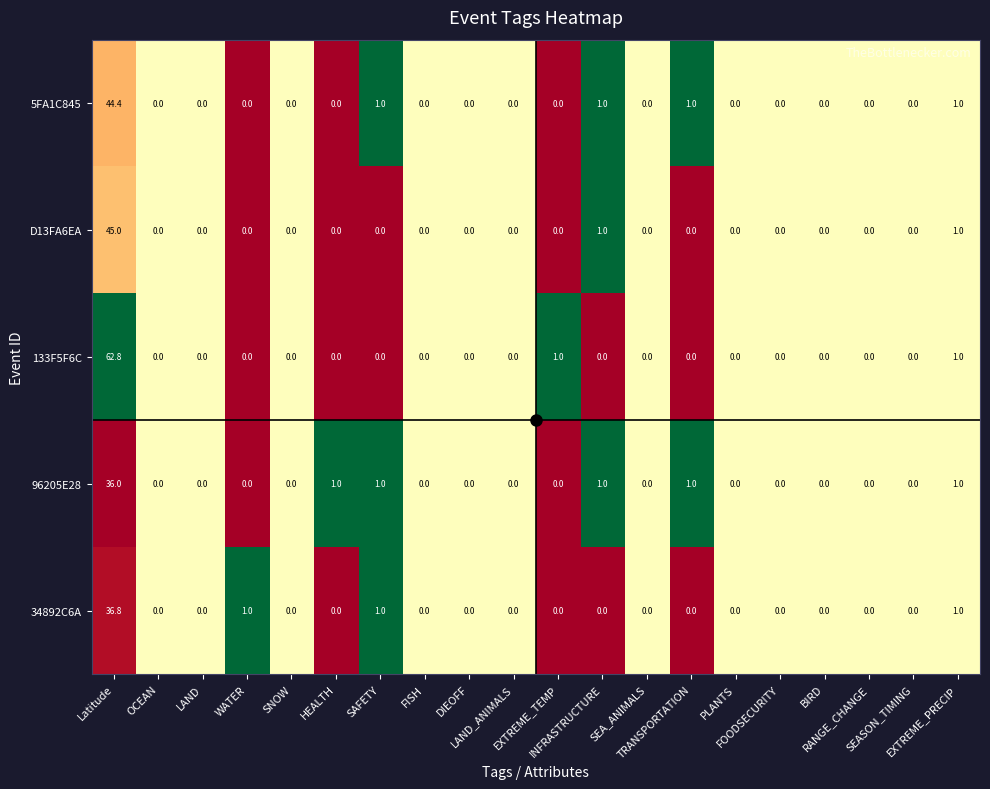

Which series has the widest spread of values?

133F5F6C